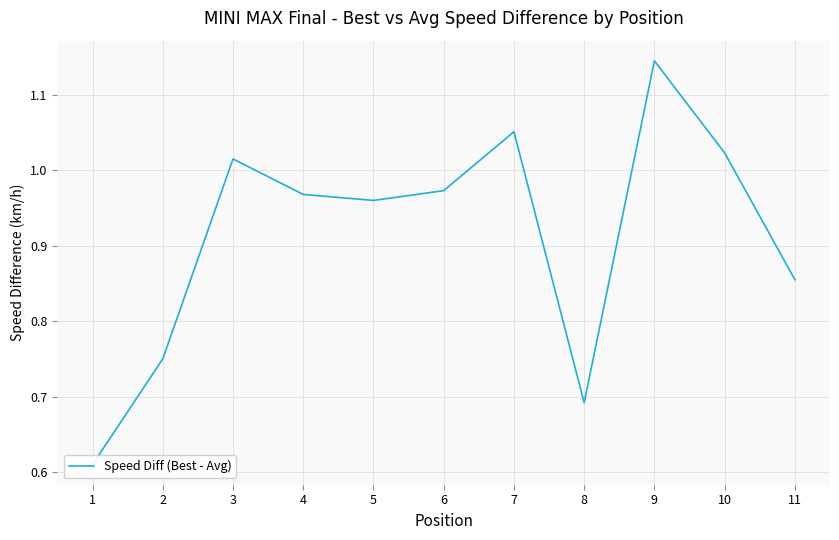

Rank the categories by value from lowest to highest.

1, 8, 2, 11, 5, 4, 6, 3, 10, 7, 9